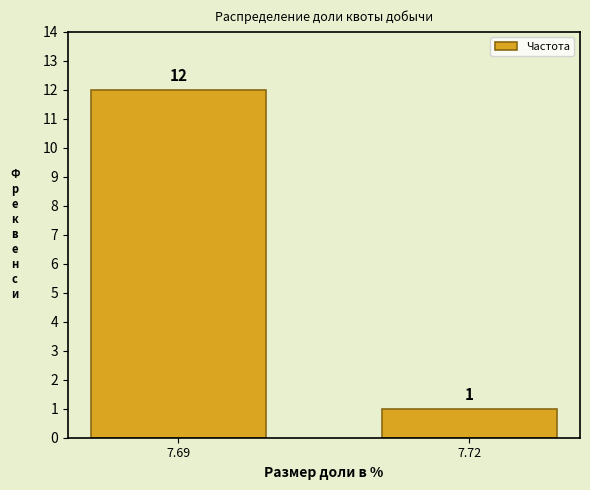

Reading left to right, transcribe all the data shown in this chart.

12	1